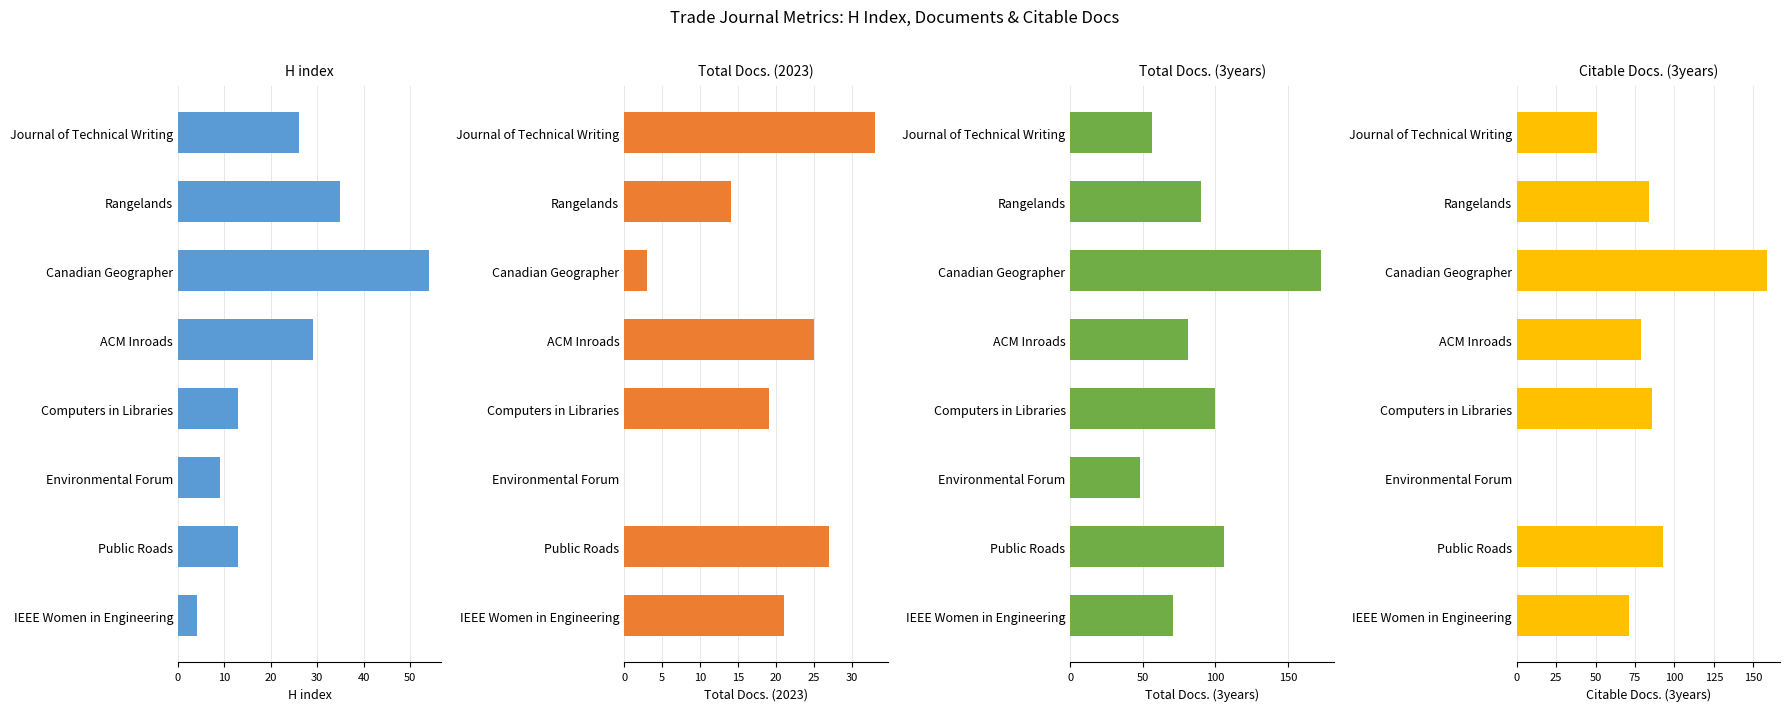

What is the difference between the H index values at Environmental Forum and Rangelands?

26